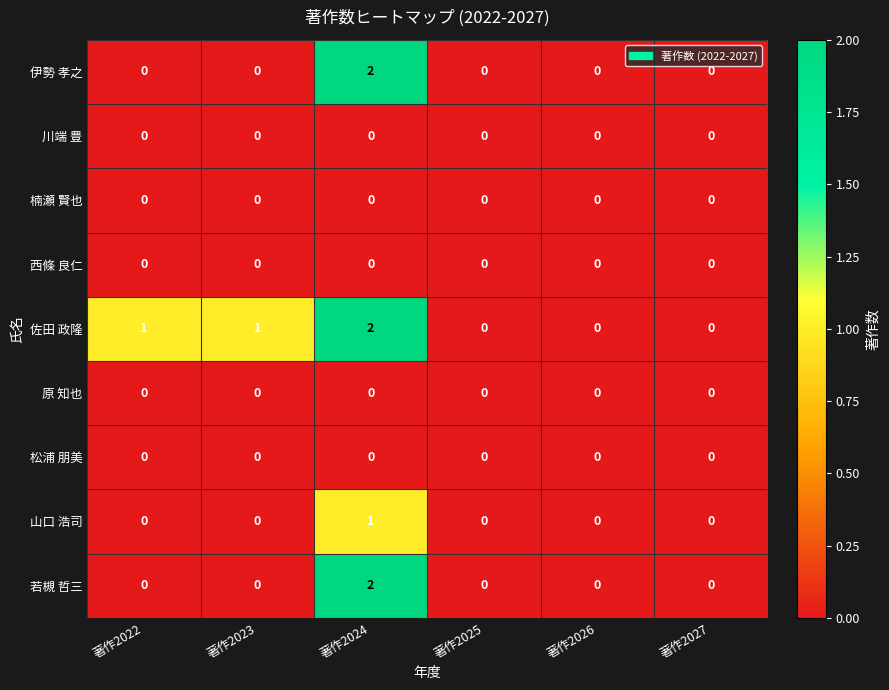

Is it true that 楠瀬 賢也 equals 0 at 著作2025?

True